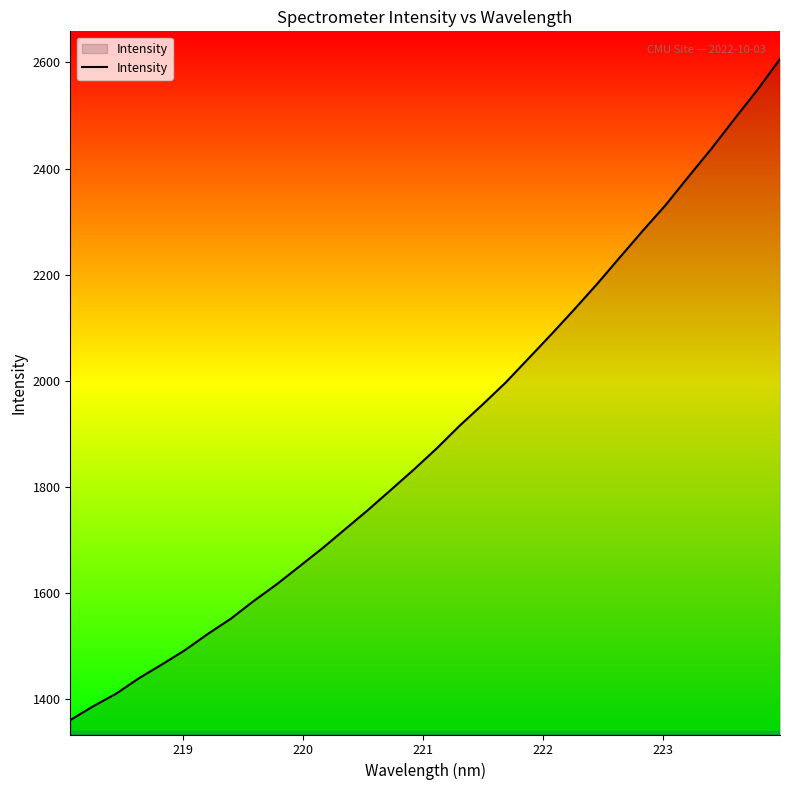

What is the greatest value displayed?

2606.6